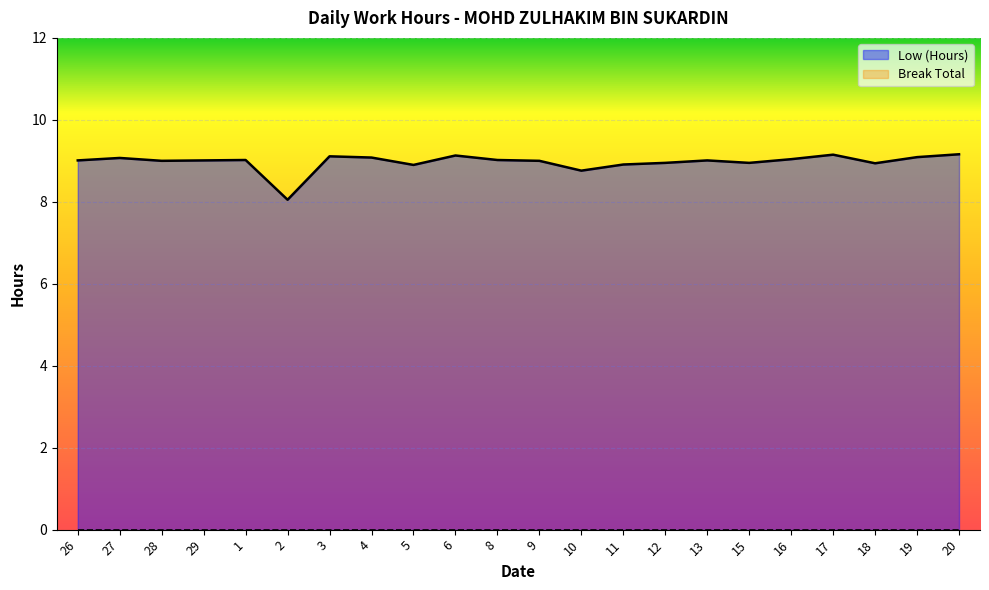

What is the sum of the values at 12 and 8?

18.0